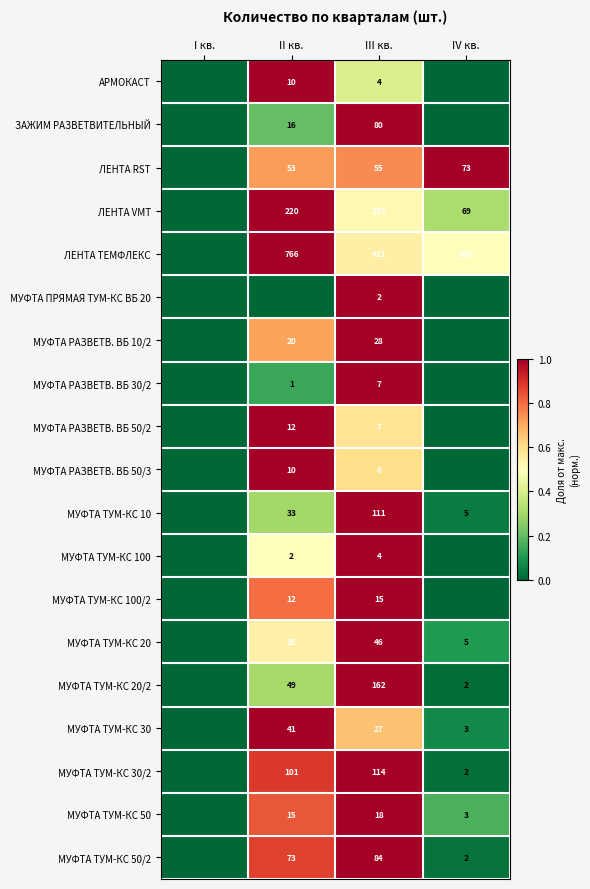

What is the difference between the МУФТА ТУМ-КС 20/2 values at II кв. and III кв.?

113